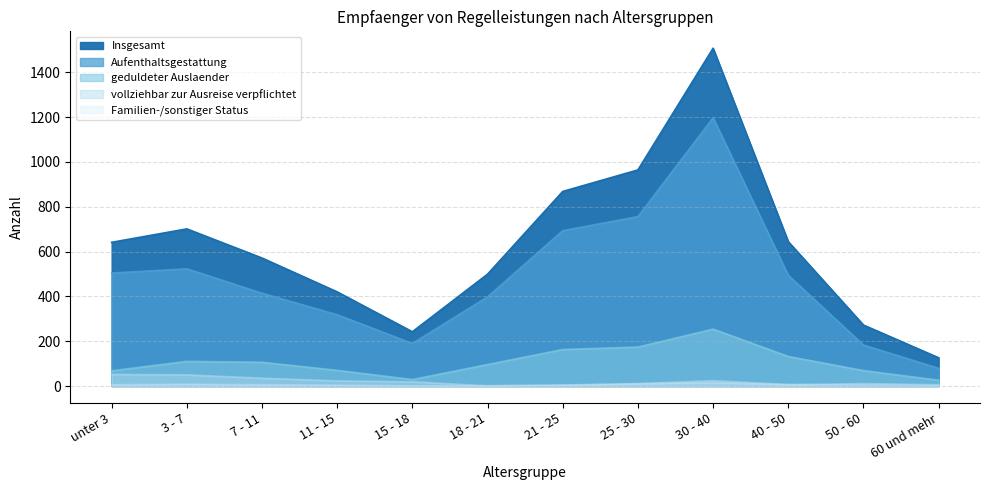

Which series has the widest spread of values?

Insgesamt